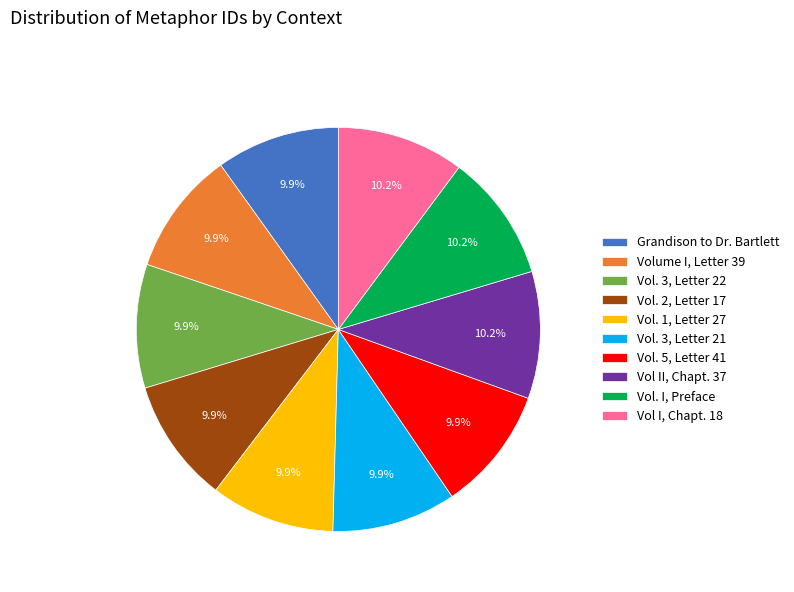

What percentage is the Vol I, Chapt. 18 slice, to the nearest percent?

10%